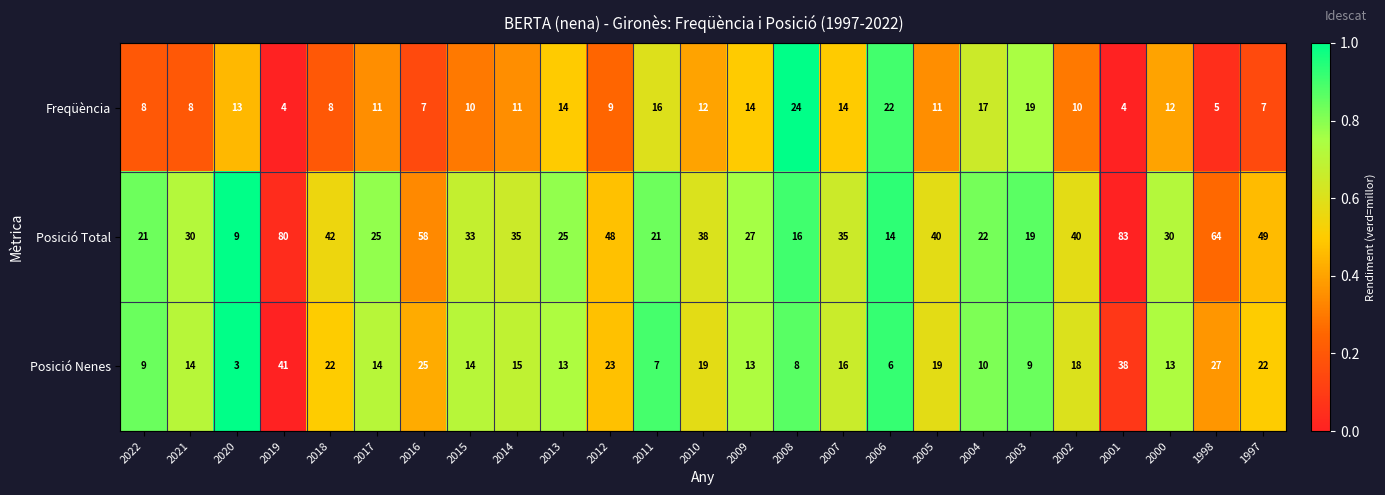

Which series has the largest range (max minus min)?

Posició Total